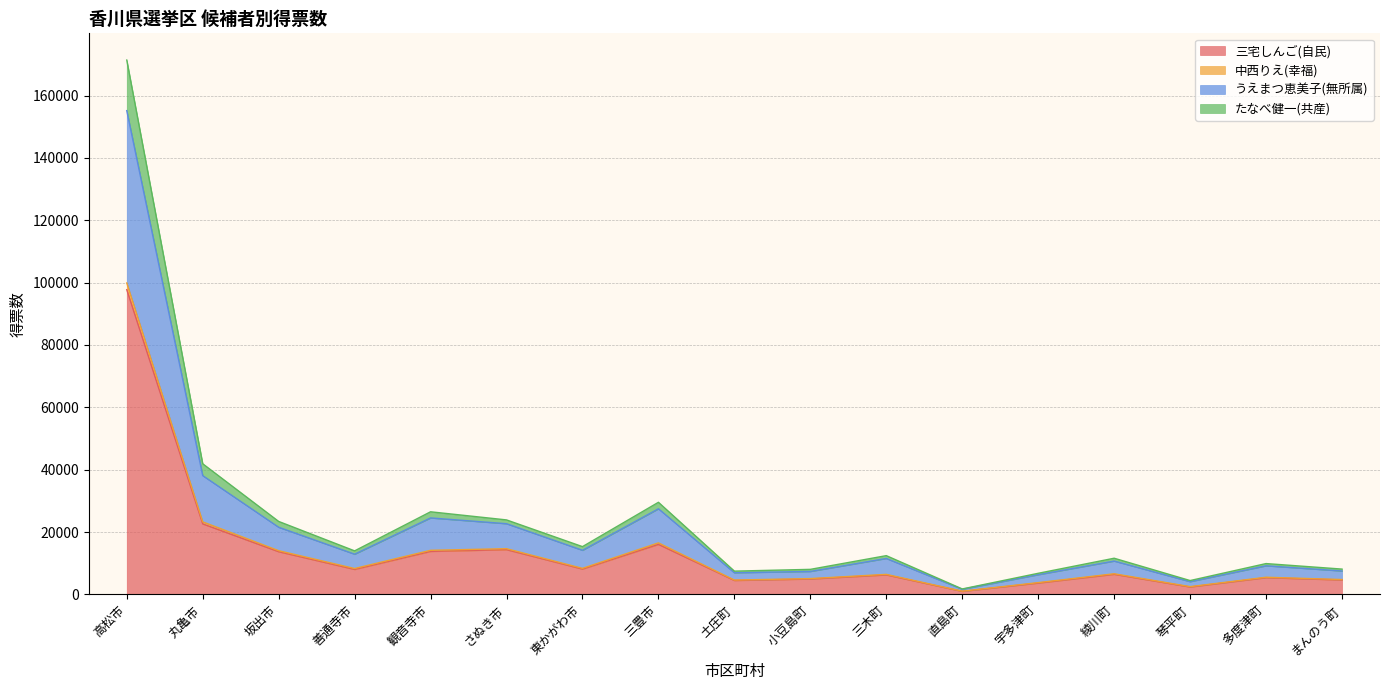

At which category does 三宅しんご(自民) reach its first local peak?

さぬき市